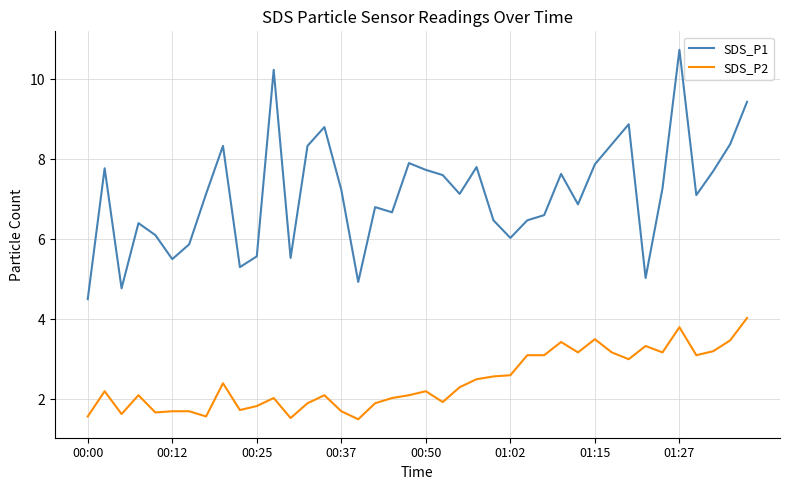

What is the difference between the maximum and minimum values in the SDS_P1 series?

6.2